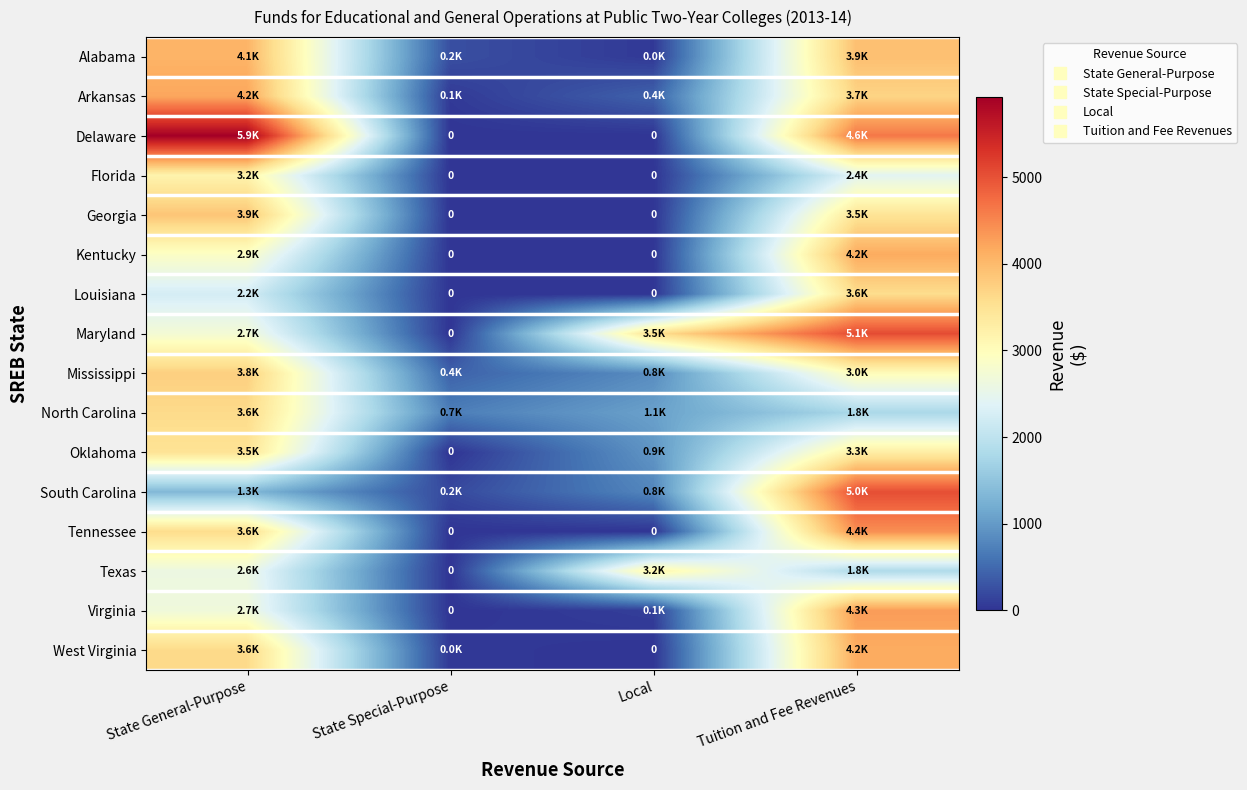

Is the value of Virginia at Tuition and Fee Revenues greater than the value of Mississippi at Local?

Yes